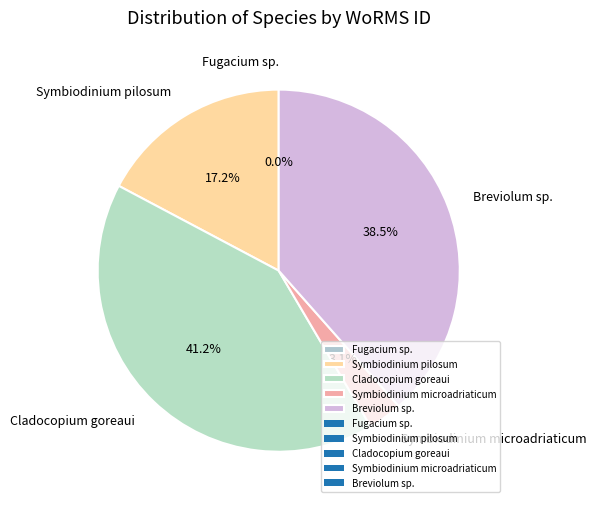

To the nearest percent, what portion does Cladocopium goreaui represent?

41%